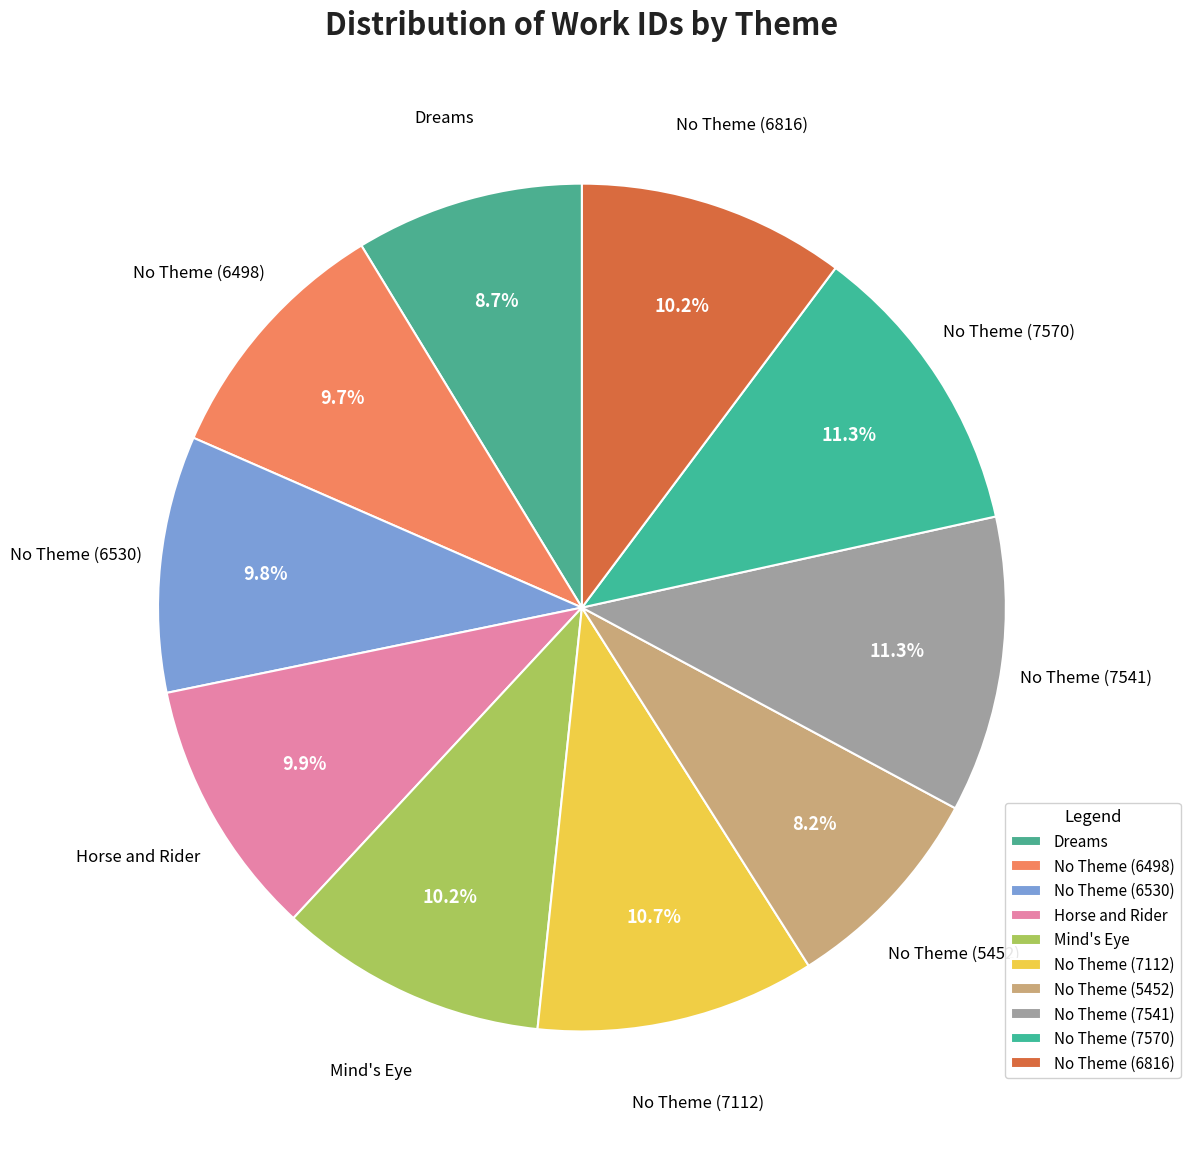

How many segments does this pie chart have?

10